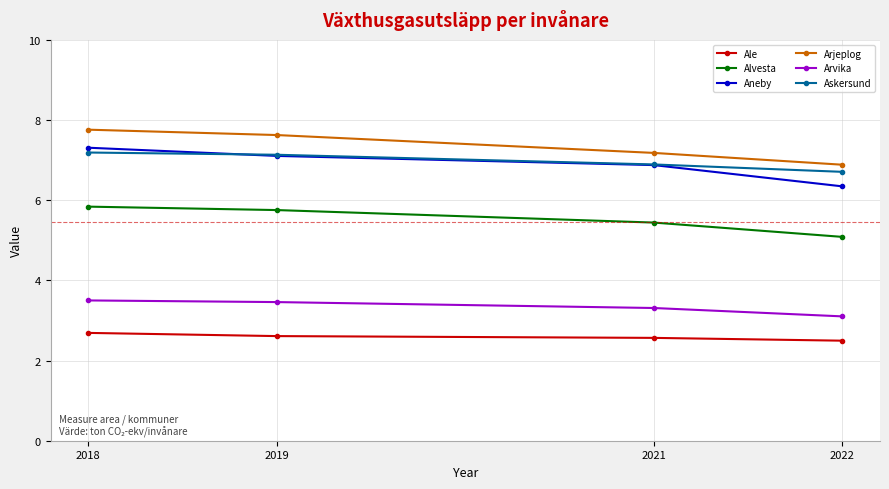

At which category is the sum across all series the highest?

2018